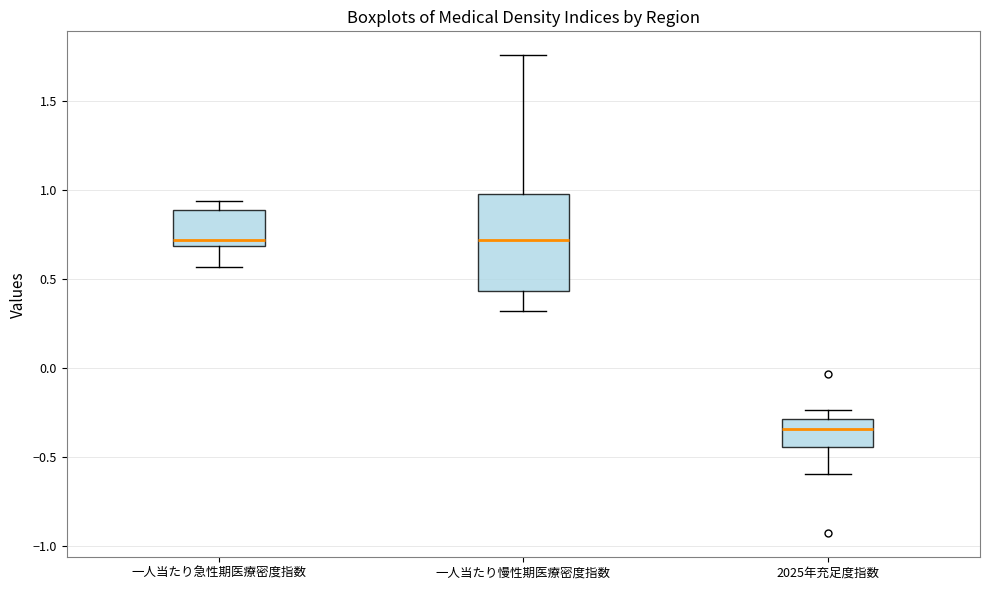

Reading left to right, transcribe this box plot: for each box, give where its median line is, the range the box spans, and where its two whiskers end, as read against the y-axis. The values are not printed on the chart, so give them approximately, as read against the axis.

一人当たり急性期医療密度指数: median 0.70 (just above the box's lower edge), box 0.70 to 0.90, whiskers 0.55 to 0.95
一人当たり慢性期医療密度指数: median 0.70, box 0.45 to 0.95, whiskers 0.30 to 1.75
2025年充足度指数: median -0.35, box -0.45 to -0.30, whiskers -0.60 to -0.25